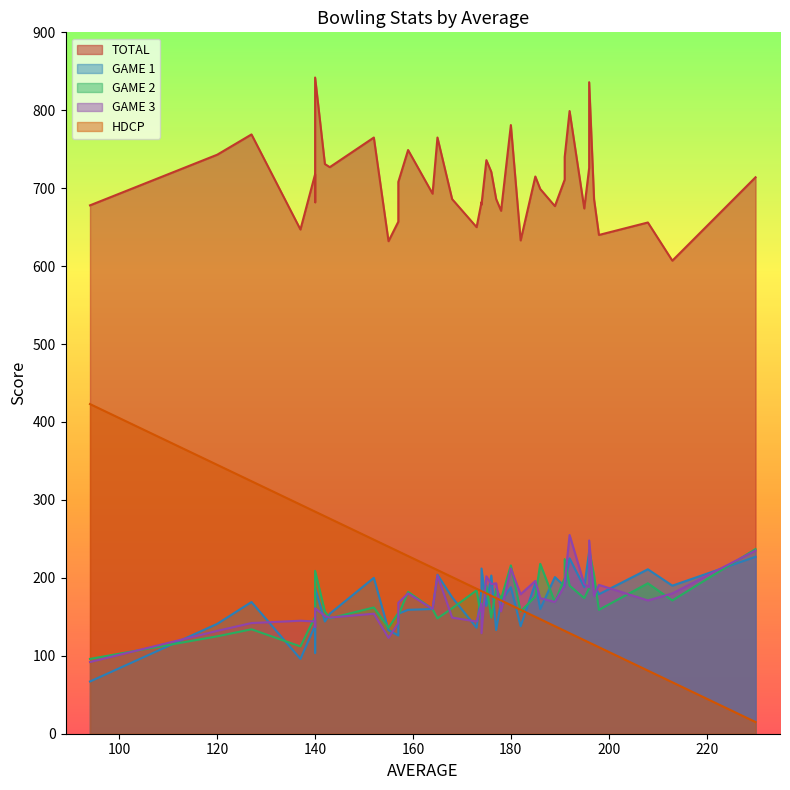

What are all the series names shown in the legend?

TOTAL, GAME 1, GAME 2, GAME 3, HDCP